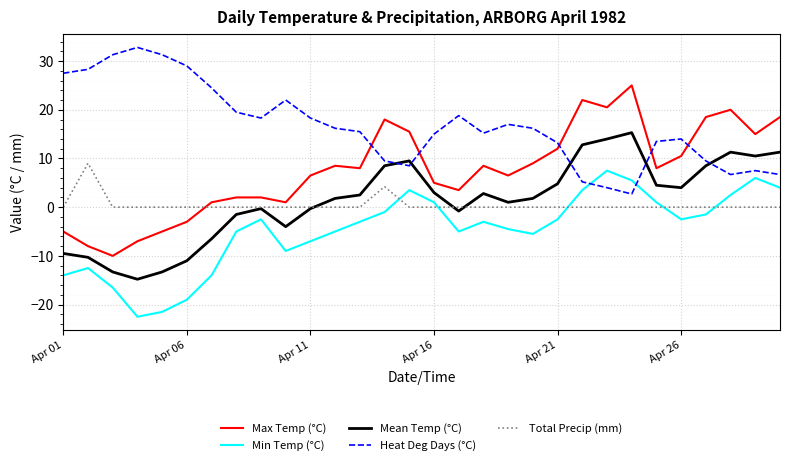

True or false: Mean Temp (°C) and Min Temp (°C) cross at least once.

False